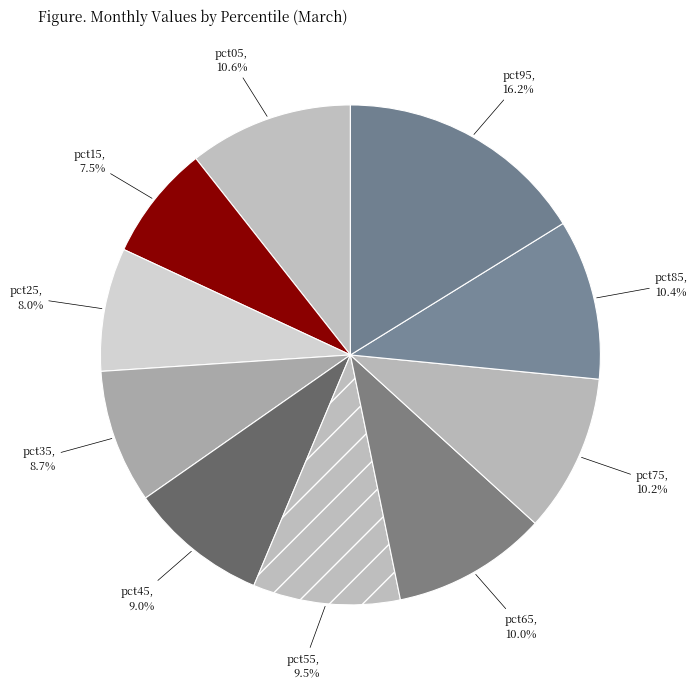

Which slice is the largest?

pct95